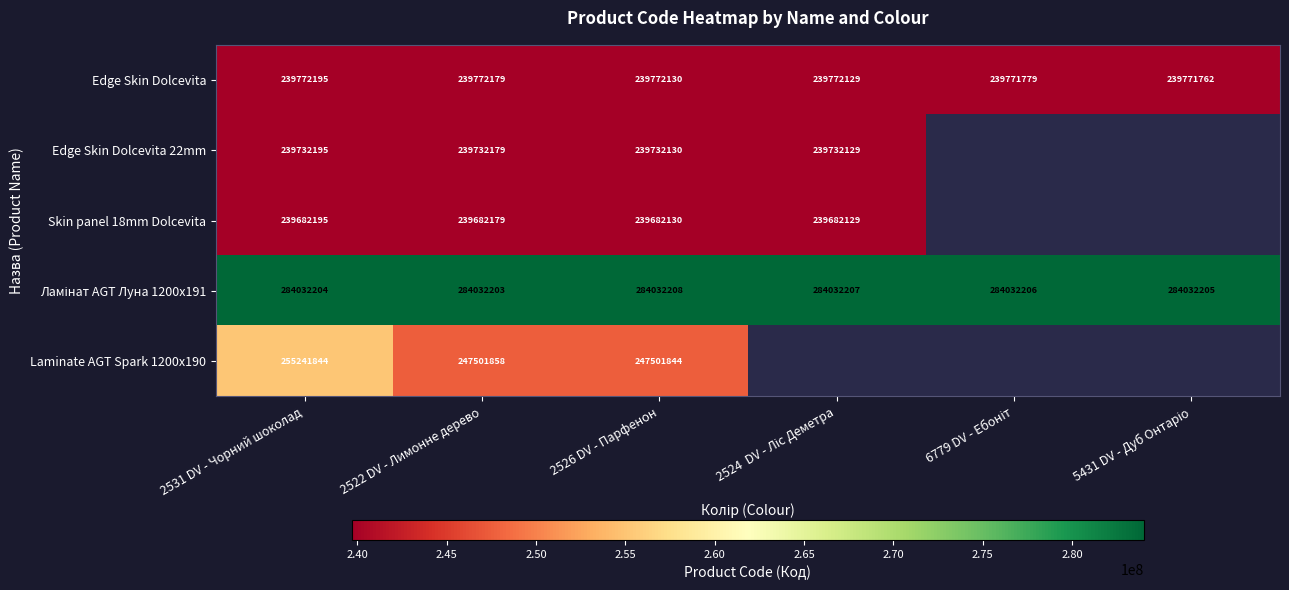

What is the sum of the Skin panel 18mm Dolcevita values at 2531 DV - Чорний шоколад and 2526 DV - Парфенон?

479364325